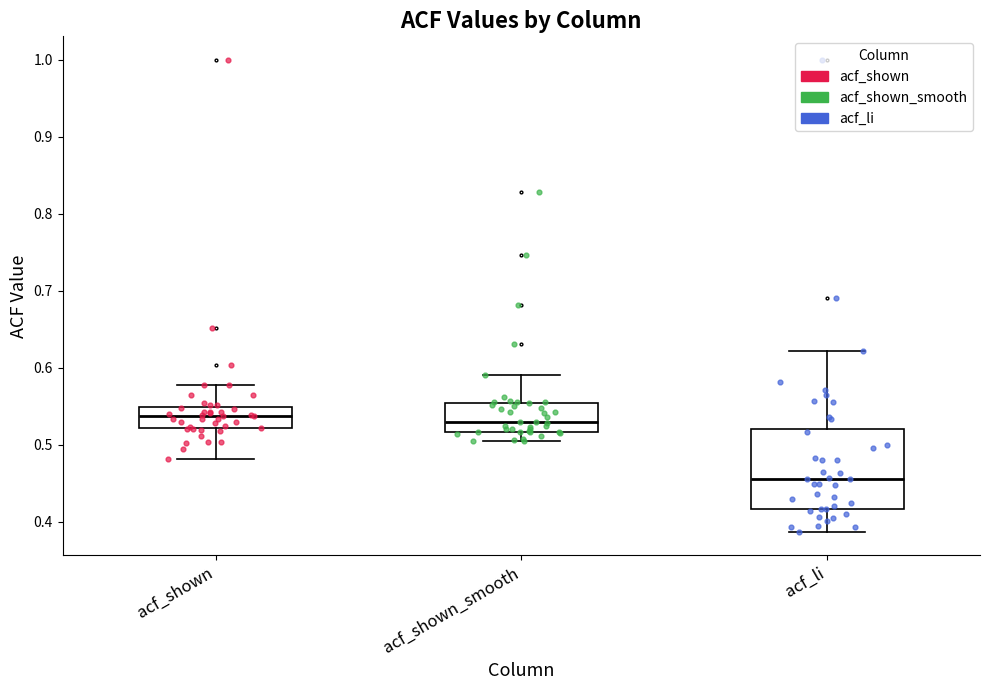

Where does the lower whisker of the box for acf_shown_smooth end on the y-axis? The values are not printed on the chart, so give them approximately, as read against the axis.

0.51